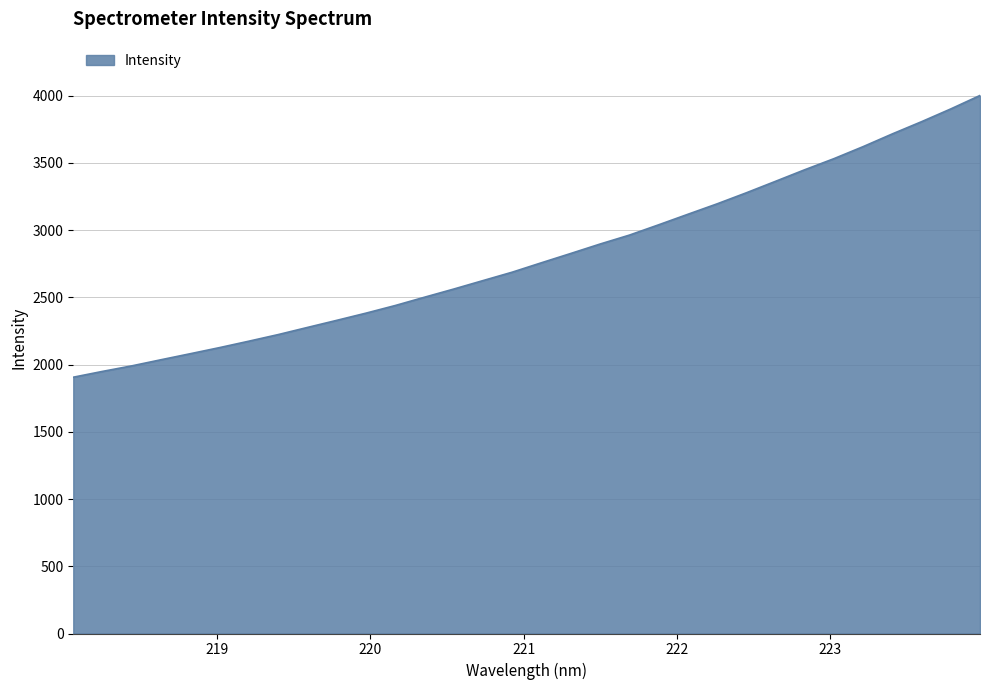

What is the difference between the maximum and minimum values?

2095.0